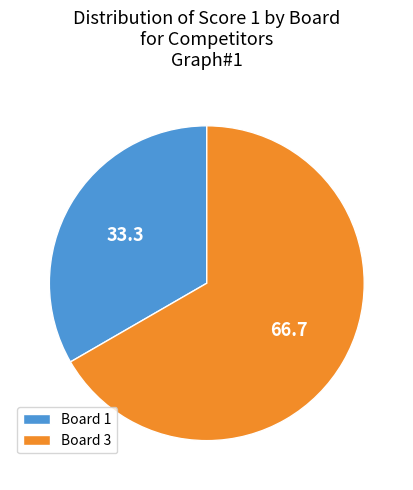

Combined, do Board 1 and Board 3 account for over 50%?

Yes